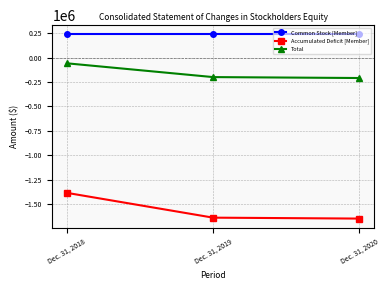

Which category has the highest value in the Accumulated Deficit [Member] series?

Dec. 31, 2018